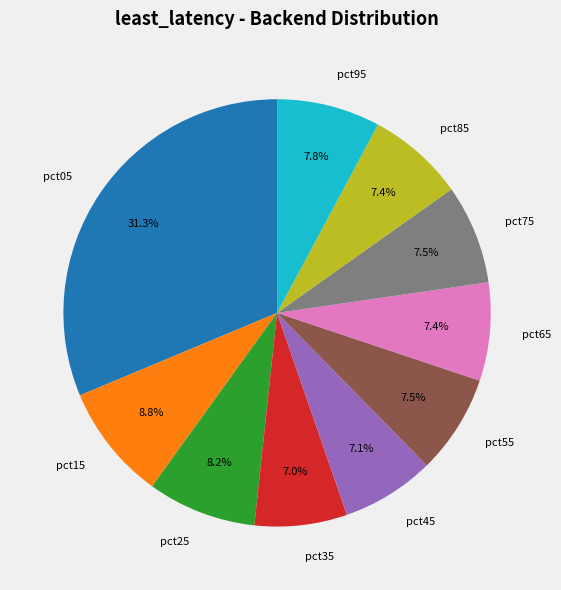

What is the total percentage of pct85 and pct95?

15.2%